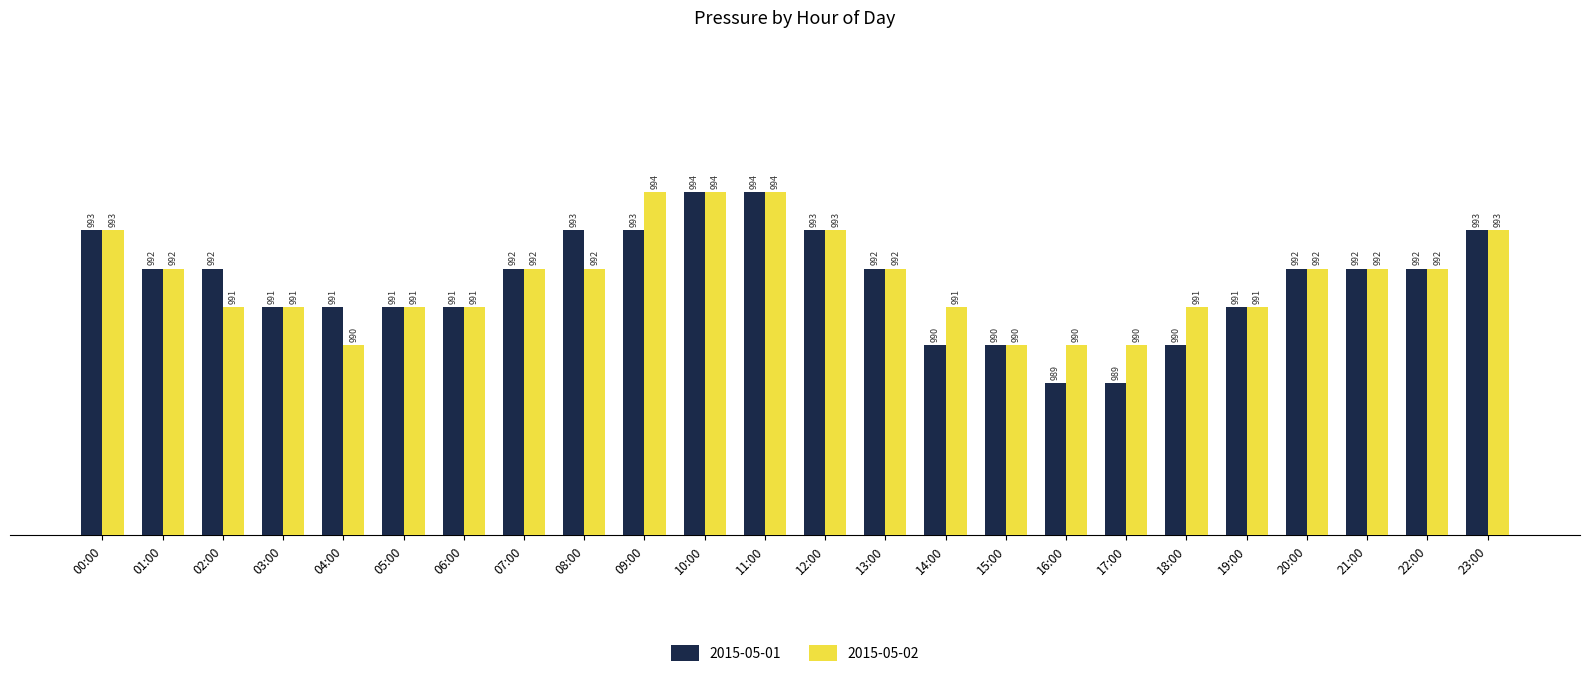

Reading right to left, list all the values displayed in this chart.

2015-05-01: 23:00=993	22:00=992	21:00=992	20:00=992	19:00=991	18:00=990	17:00=989	16:00=989	15:00=990	14:00=990	13:00=992	12:00=993	11:00=994	10:00=994	09:00=993	08:00=993	07:00=992	06:00=991	05:00=991	04:00=991	03:00=991	02:00=992	01:00=992	00:00=993
2015-05-02: 23:00=993	22:00=992	21:00=992	20:00=992	19:00=991	18:00=991	17:00=990	16:00=990	15:00=990	14:00=991	13:00=992	12:00=993	11:00=994	10:00=994	09:00=994	08:00=992	07:00=992	06:00=991	05:00=991	04:00=990	03:00=991	02:00=991	01:00=992	00:00=993